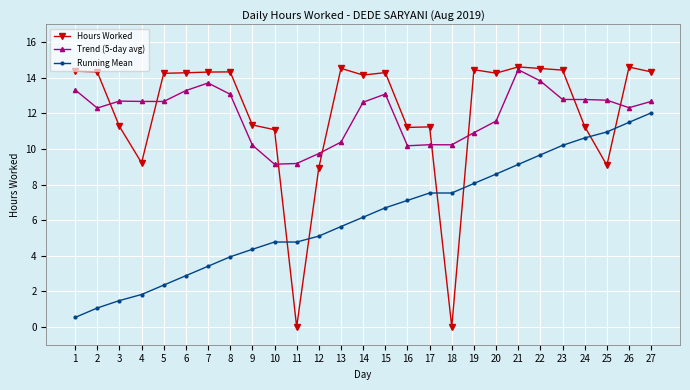

What is the average value of the Running Mean series?

6.2